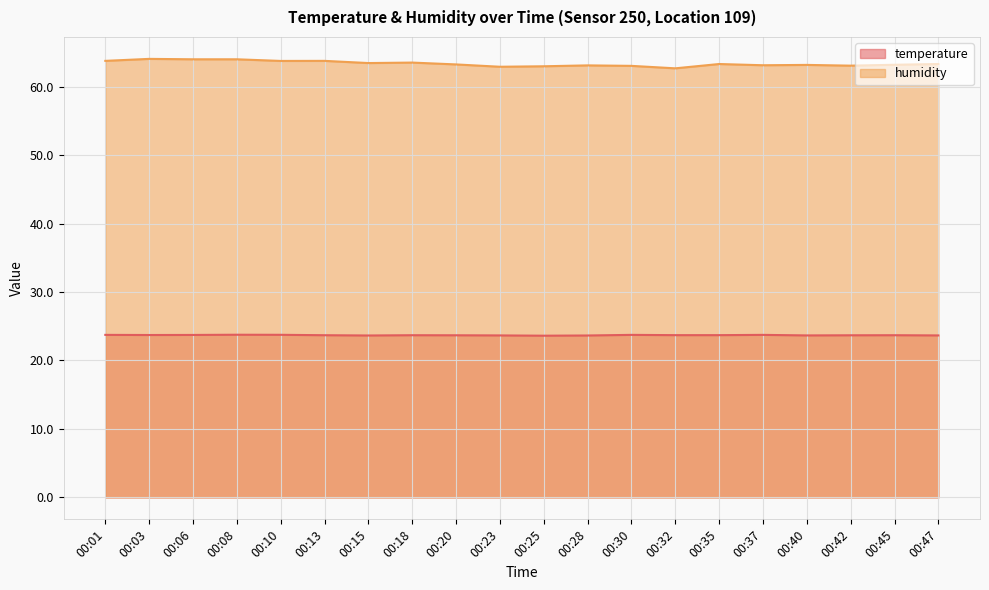

Reading left to right, transcribe all the data shown in this chart.

temperature: 23.7	23.7	23.7	23.8	23.8	23.7	23.6	23.7	23.7	23.7	23.6	23.6	23.7	23.7	23.7	23.7	23.7	23.7	23.7	23.7
humidity: 63.8	64.0	64.0	64.0	63.8	63.8	63.4	63.5	63.2	62.9	63.0	63.1	63.0	62.7	63.3	63.1	63.2	63.1	63.2	63.3